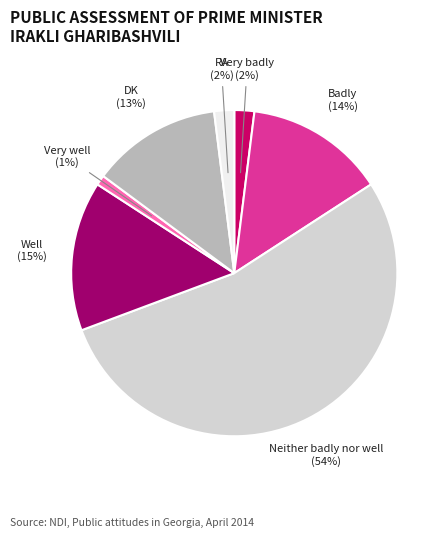

The Very well slice represents 1% of the pie. True or false?

True